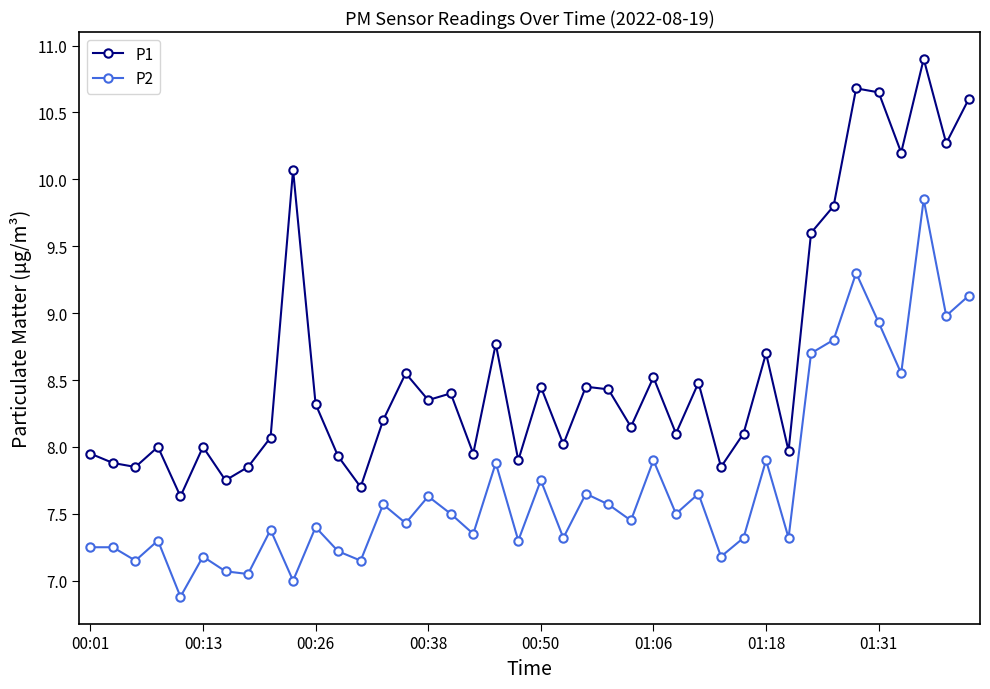

What are all the series names shown in the legend?

P1, P2